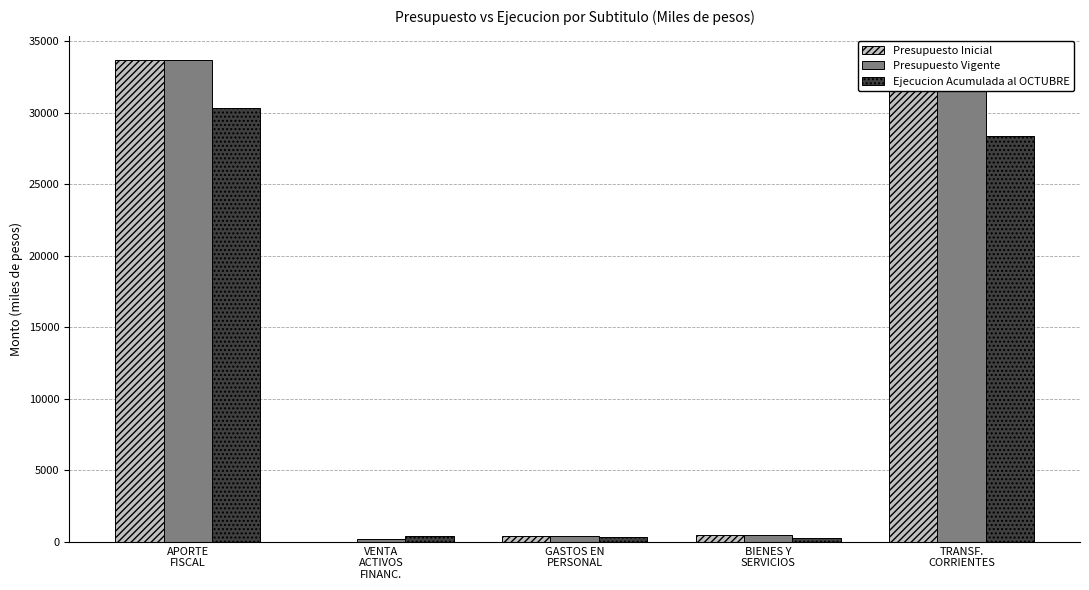

What is the sum of all Presupuesto Inicial values?

67446